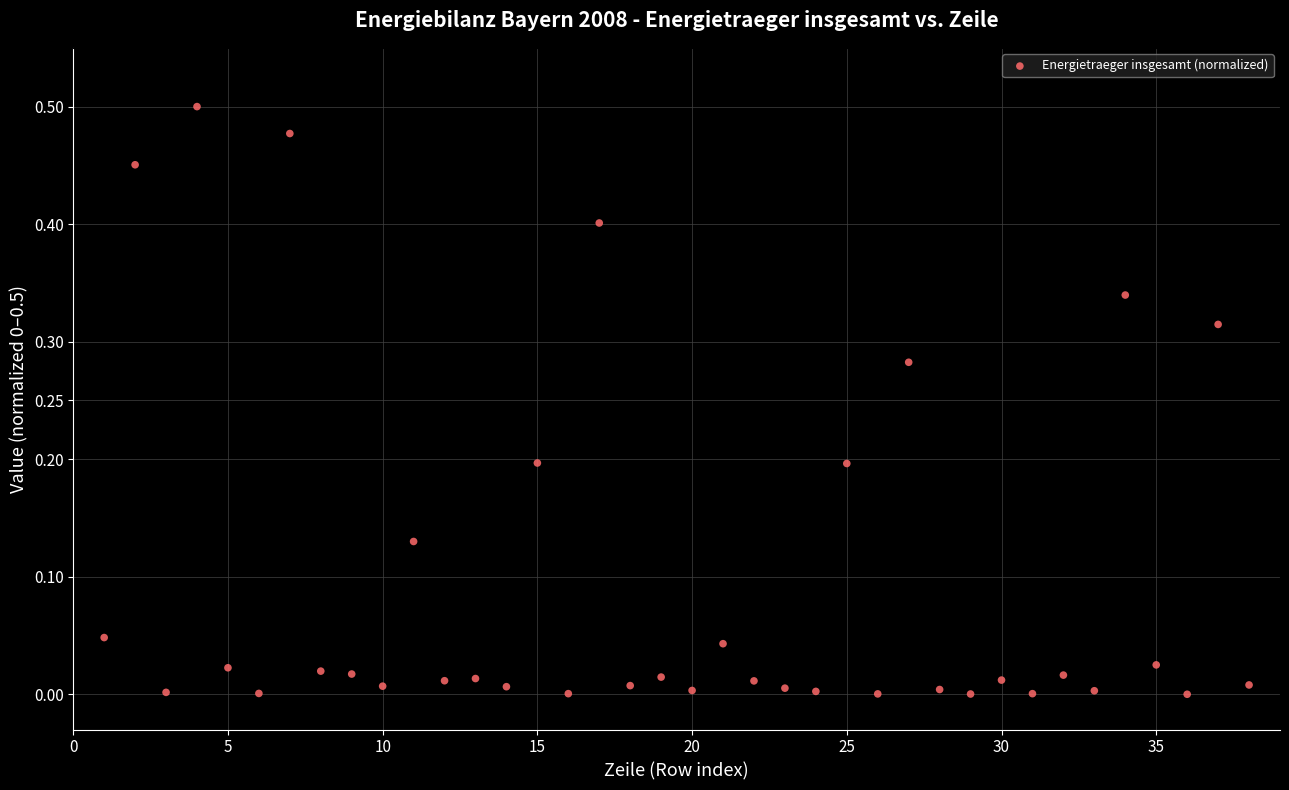

What is the range of X values (max minus min)?

37.0